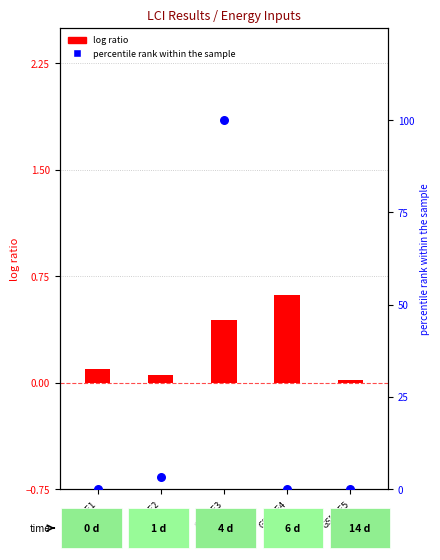

Which series has the largest total across all categories?

percentile rank within the sample